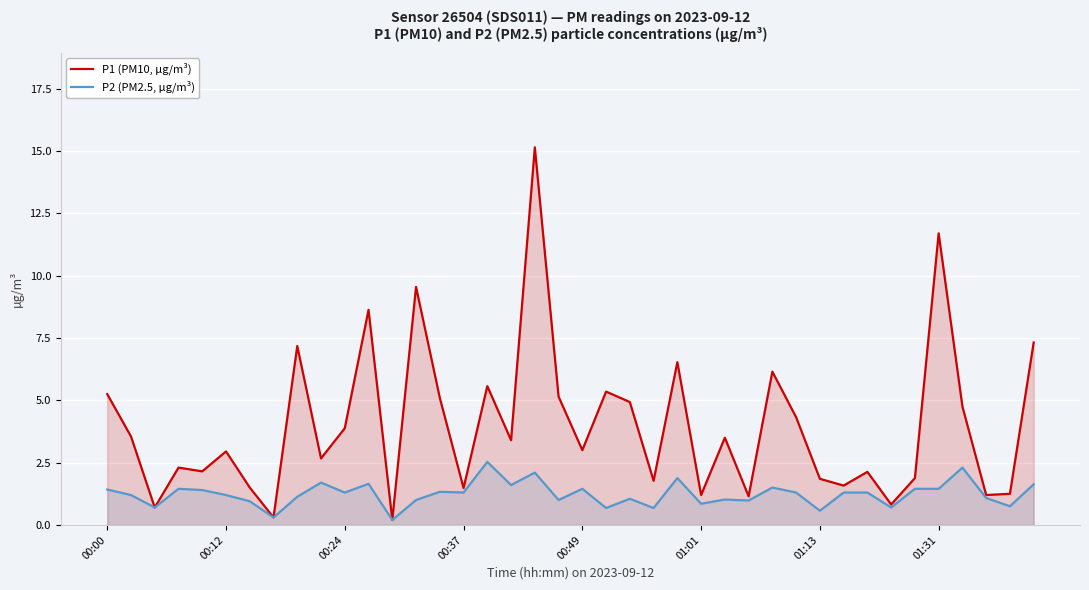

Which series has the largest range (max minus min)?

P1 (PM10, µg/m³)